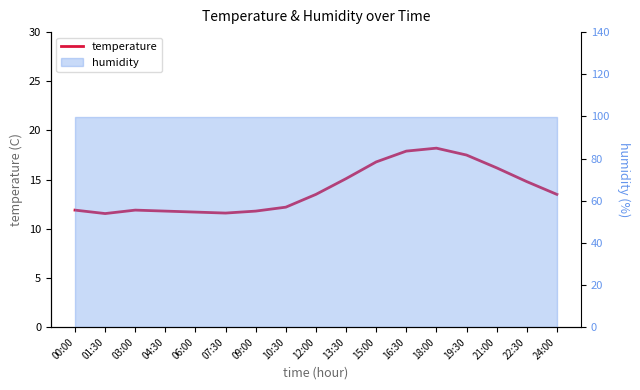

What position from the right is 10:30?

10